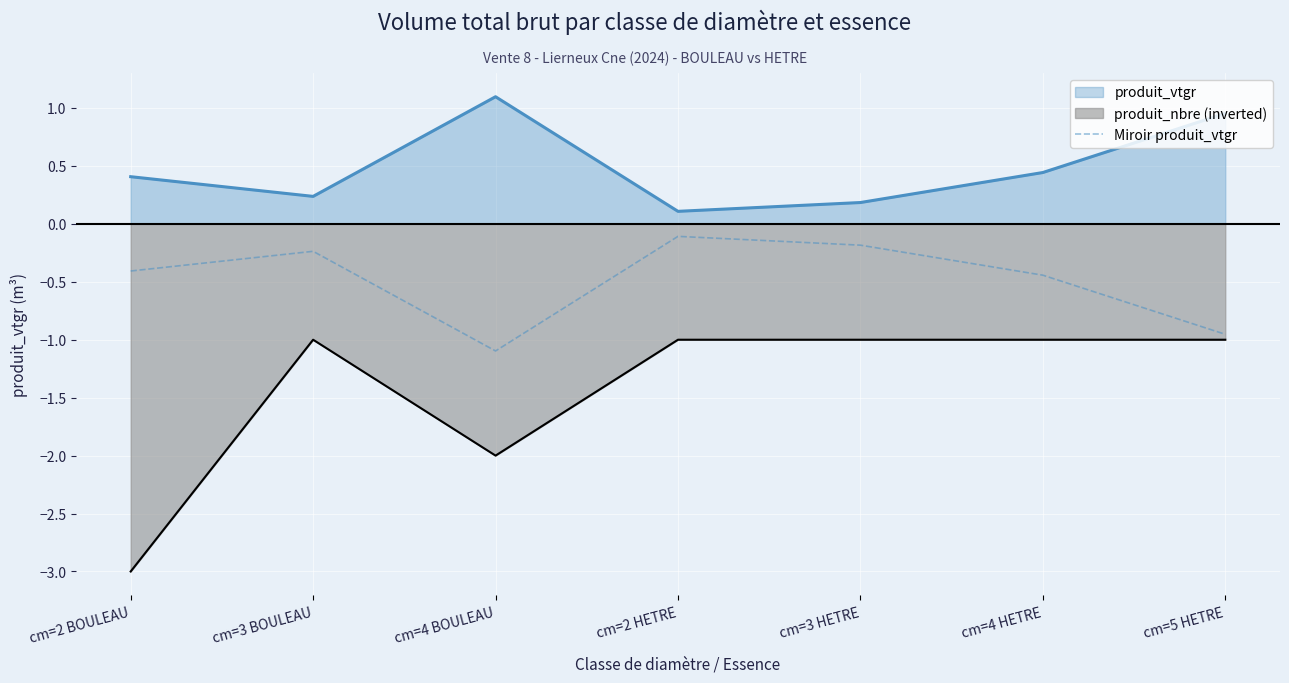

What is the greatest value displayed?

1.1